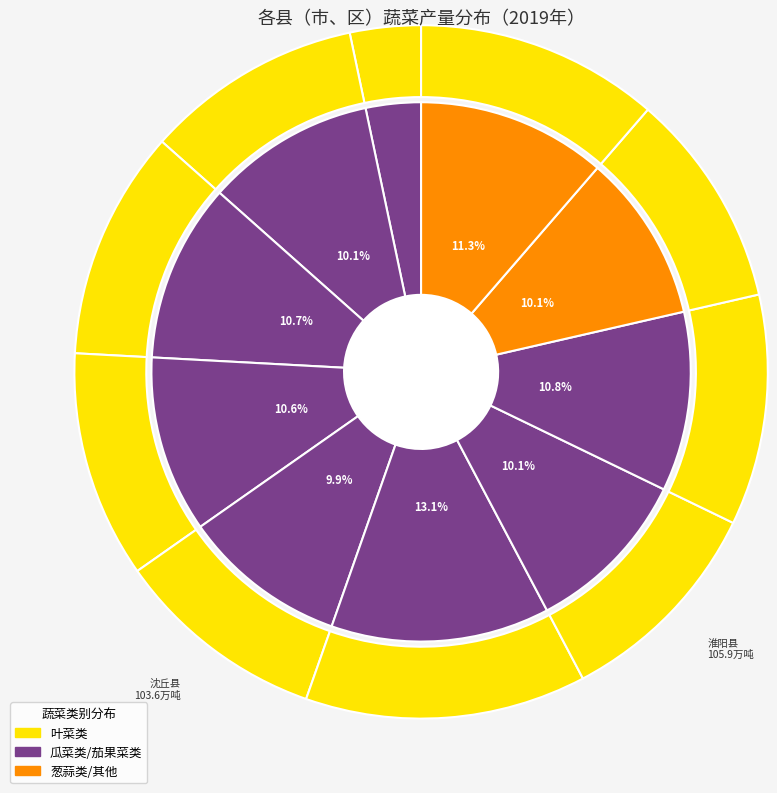

Which has a higher value, 淮阳县 or 项城市?

淮阳县